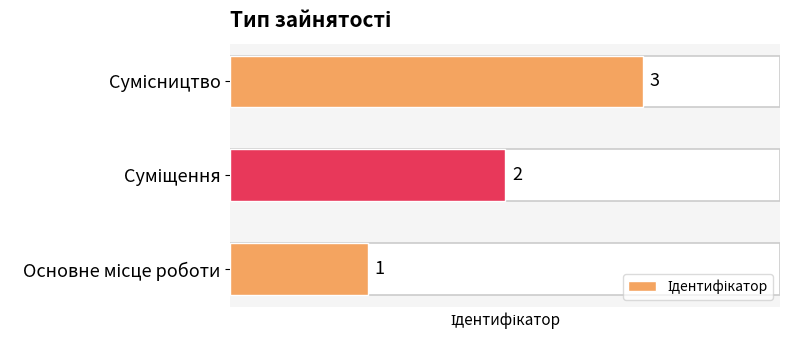

The value at Суміщення is 2. True or false?

True